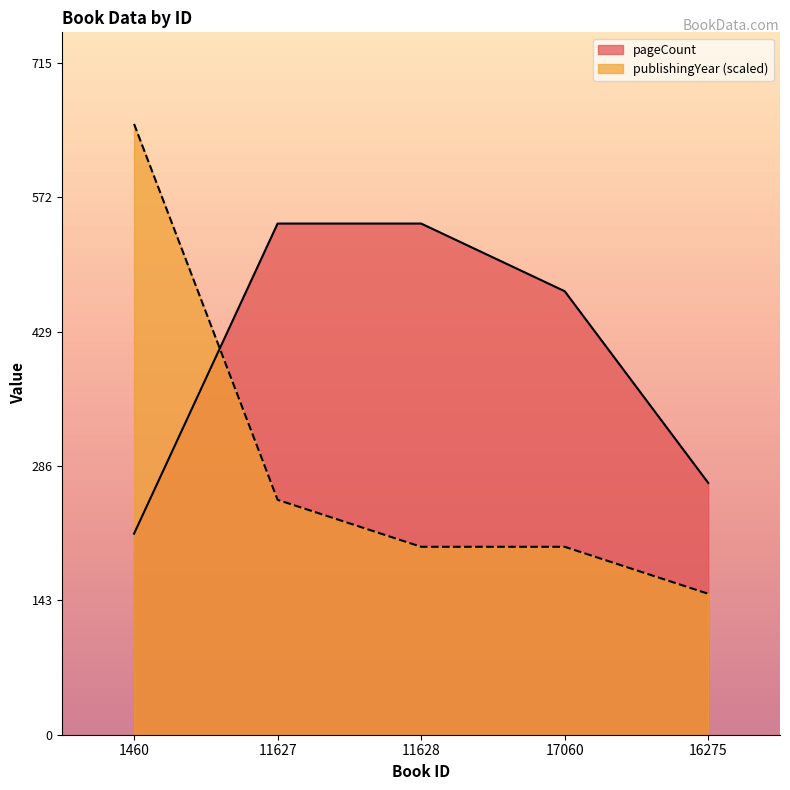

Read the pageCount value at 1460, to the nearest 5.

215